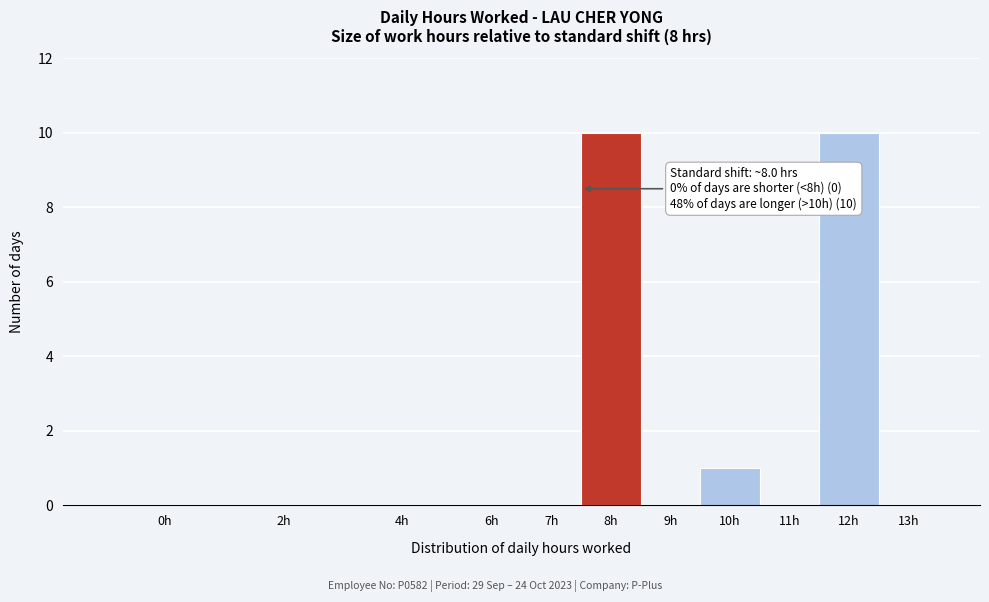

Reading left to right, transcribe all the data shown in this chart.

0h=0	2h=0	4h=0	6h=0	7h=0	8h=10	9h=0	10h=1	11h=0	12h=10	13h=0